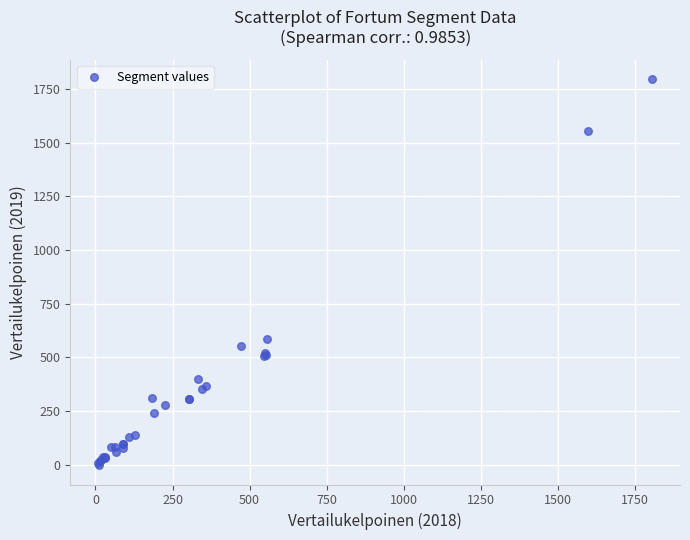

What Y value in the scatter plot is closest to 897?

583